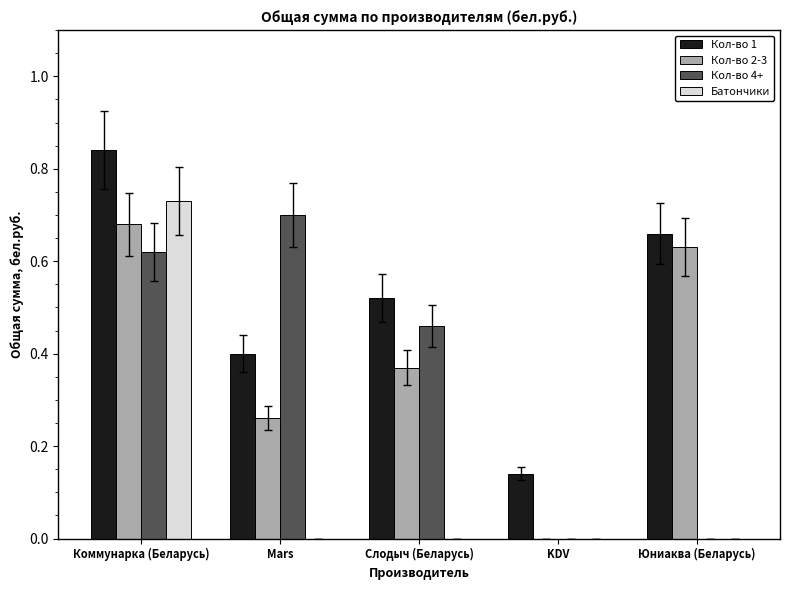

How many distinct data groups are displayed?

4